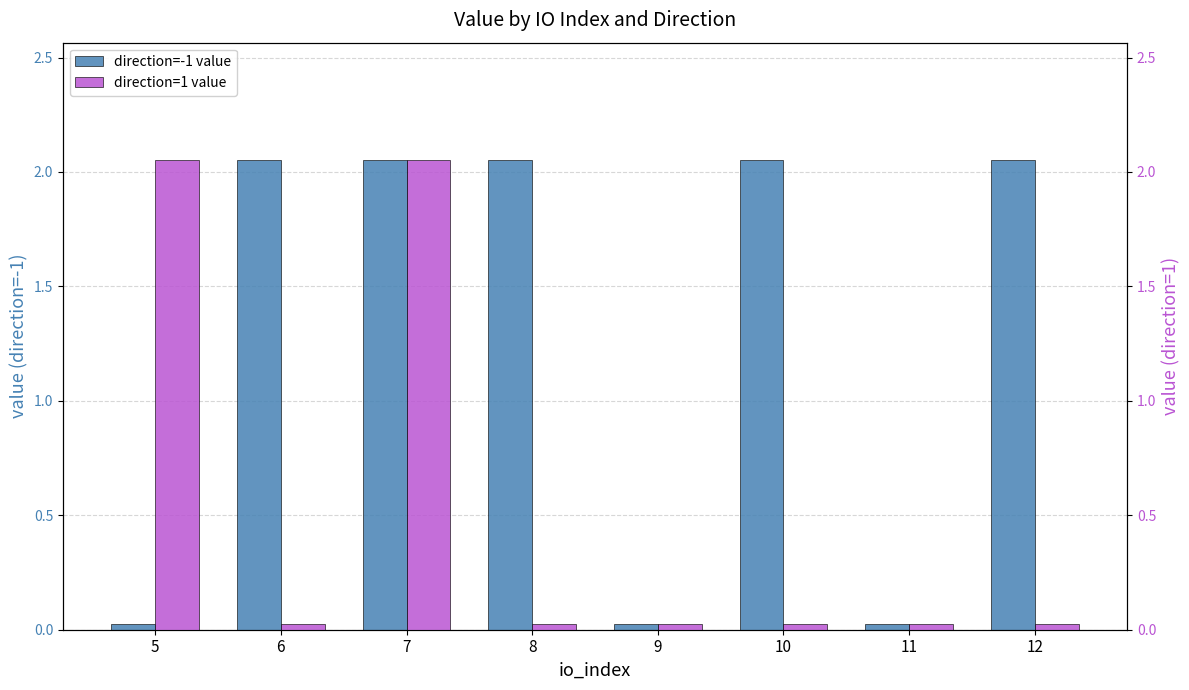

At which category is the sum across all series the highest?

7